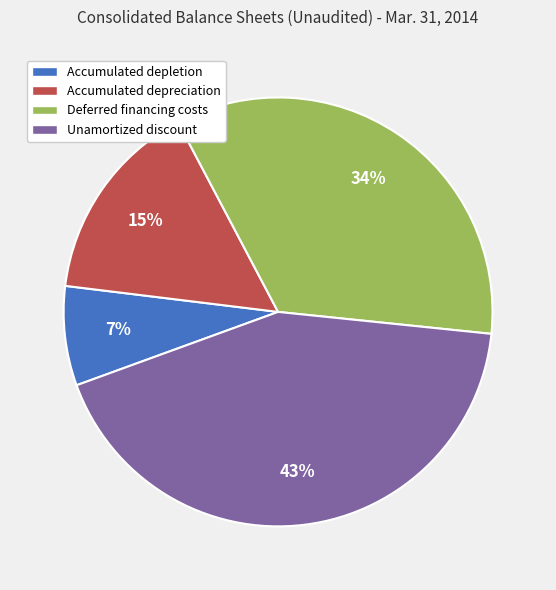

Rank the categories by value from highest to lowest.

Unamortized discount, Deferred financing costs, Accumulated depreciation, Accumulated depletion